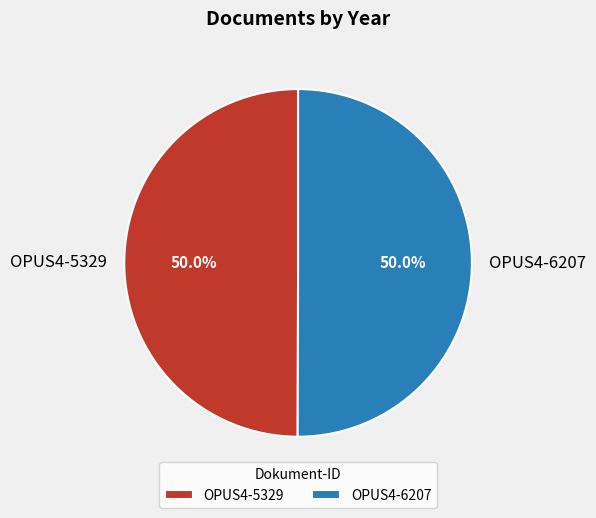

What is the total percentage of OPUS4-6207 and OPUS4-5329?

100.0%